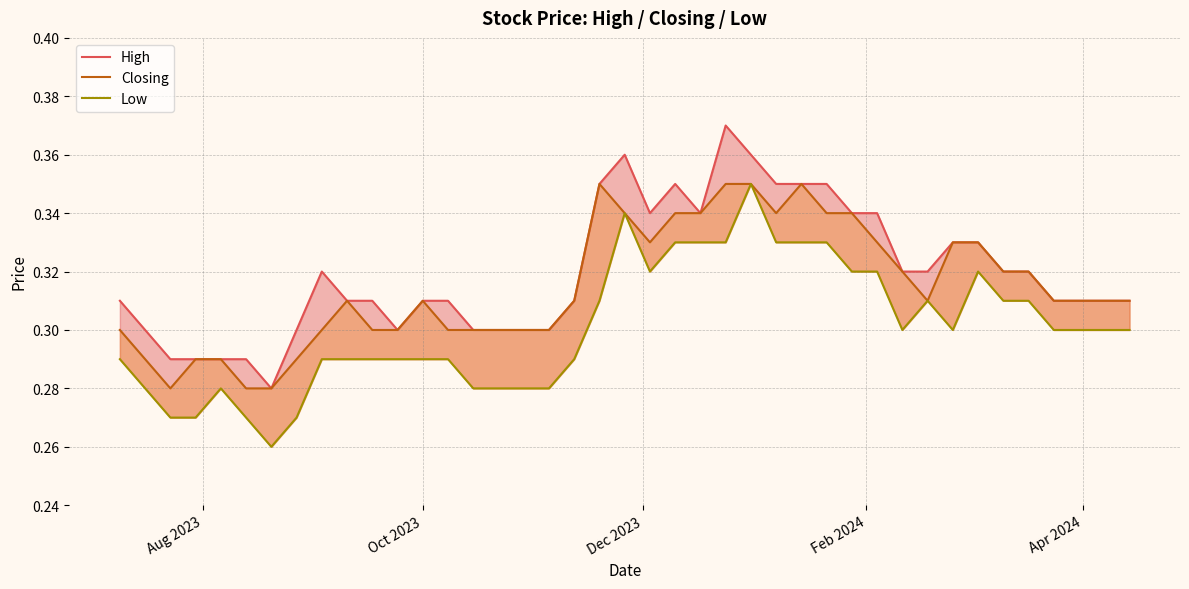

True or false: Low has a value of 0.4 at 6.

False